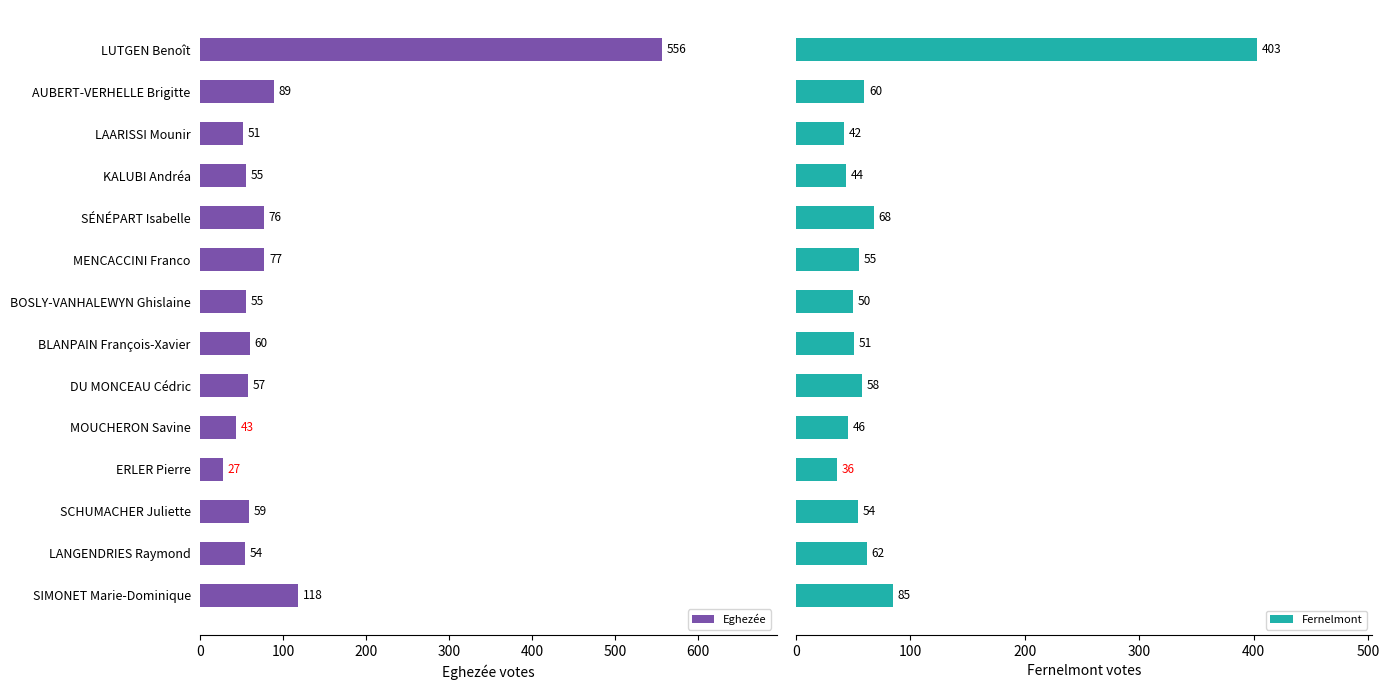

How many data points in Eghezée are above 59?

6